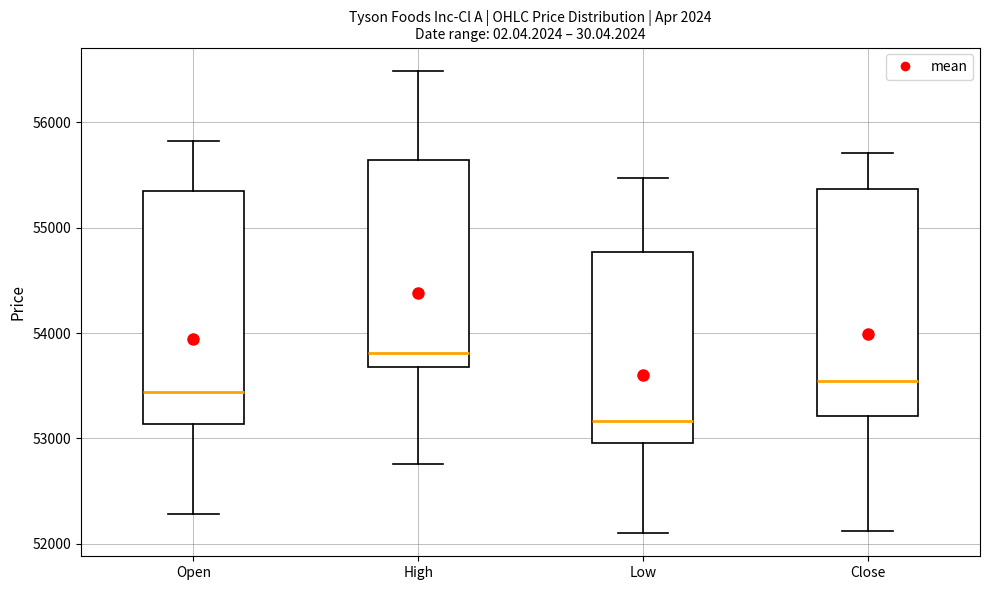

Reading left to right, read every box against the y-axis: the position of its median line, the range the box covers, and the ends of its whiskers. The values are not printed on the chart, so give them approximately, as read against the axis.

Open: median 53400, box 53100 to 55300, whiskers 52300 to 55800
High: median 53800, box 53700 to 55600, whiskers 52800 to 56500
Low: median 53200, box 53000 to 54800, whiskers 52100 to 55500
Close: median 53500, box 53200 to 55400, whiskers 52100 to 55700